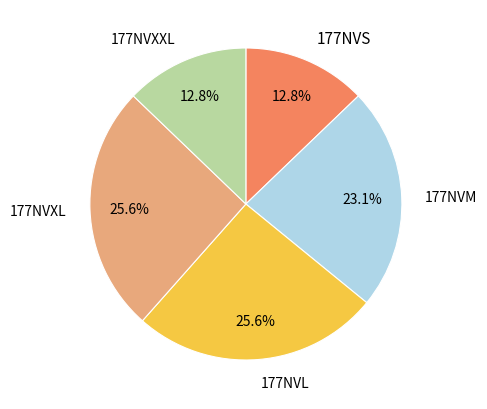

To the nearest percent, what is the difference between the 177NVL and 177NVS slice percentages?

13%